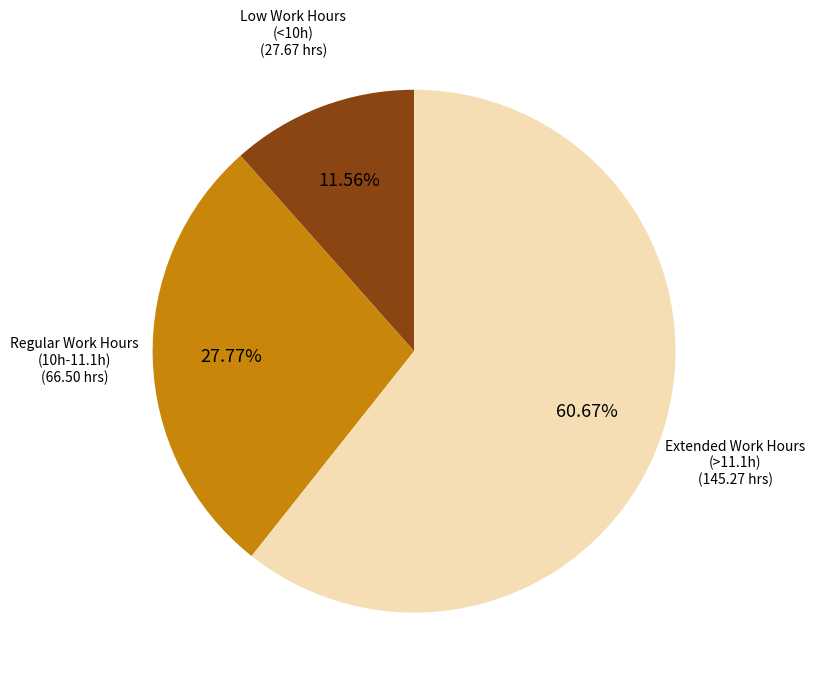

Which slice is the smallest?

Low Work Hours (<10h)